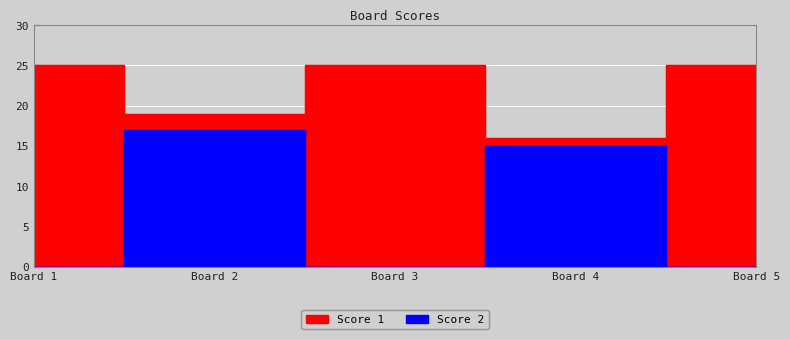

List the series in order of their peak value, lowest first.

Score 2, Score 1